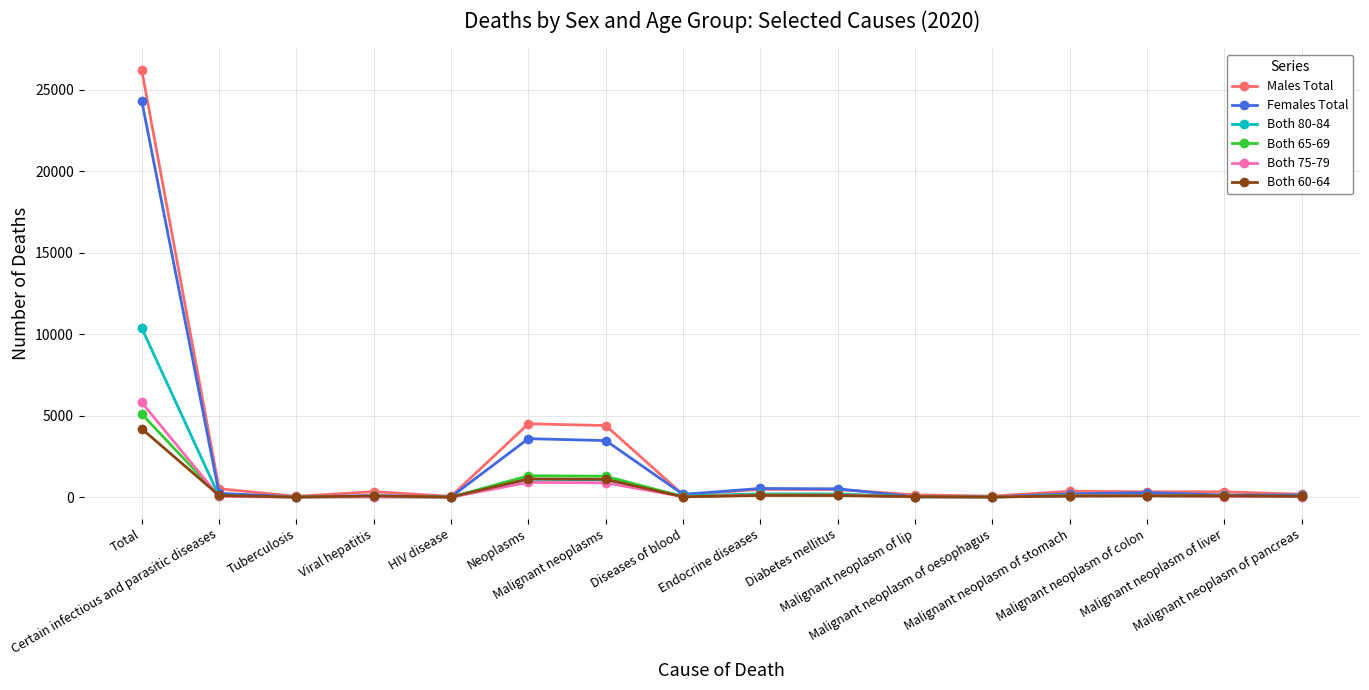

True or false: Both 65-69 has more than 1 points higher than both neighbors.

True